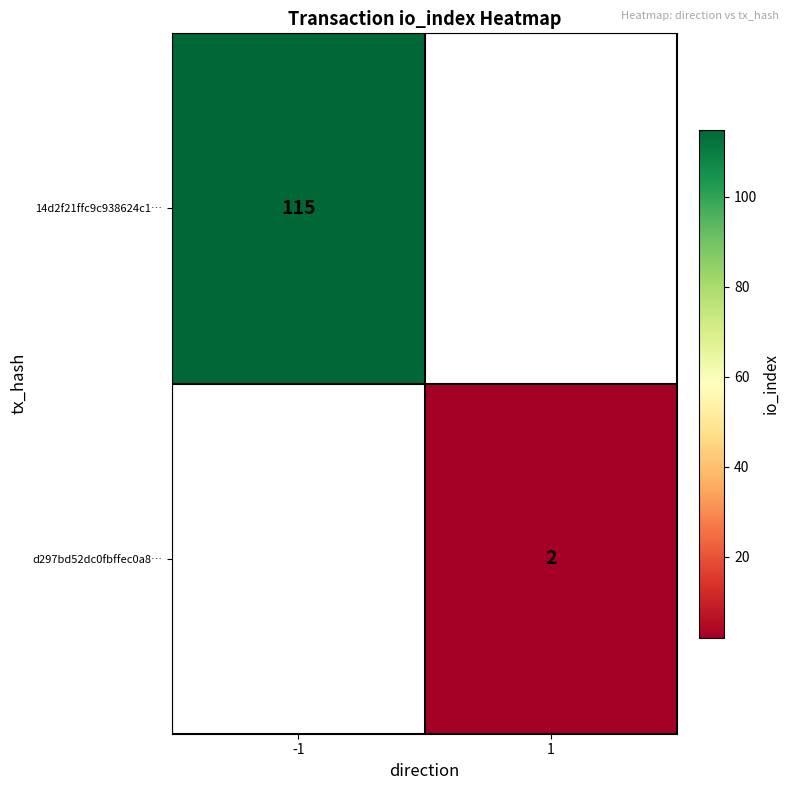

The value of 14d2f21ffc9c938624c1… at -1 is 158. True or false?

False